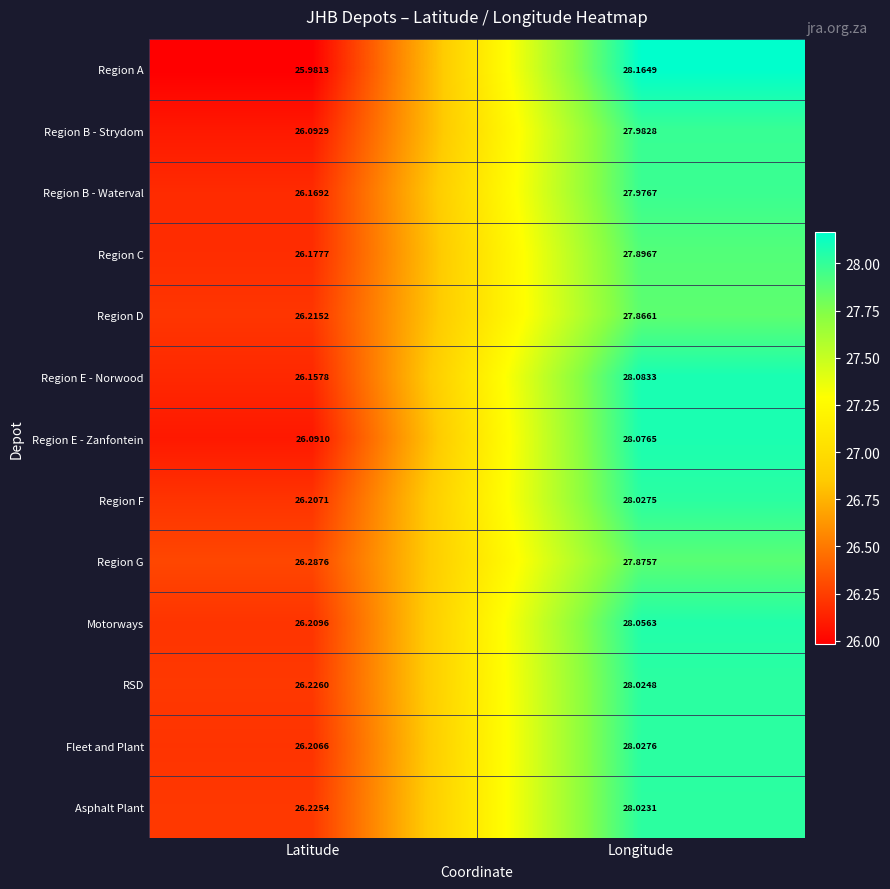

At which category is the sum across all series the highest?

Longitude